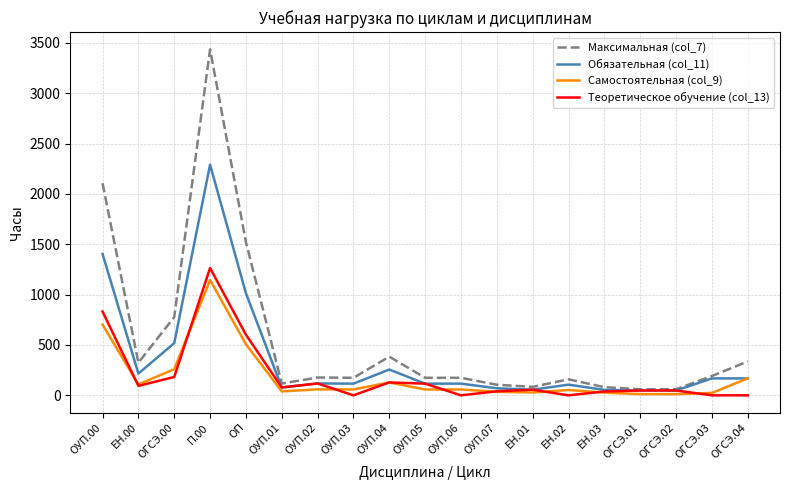

What is the maximum value shown in the chart?

3435